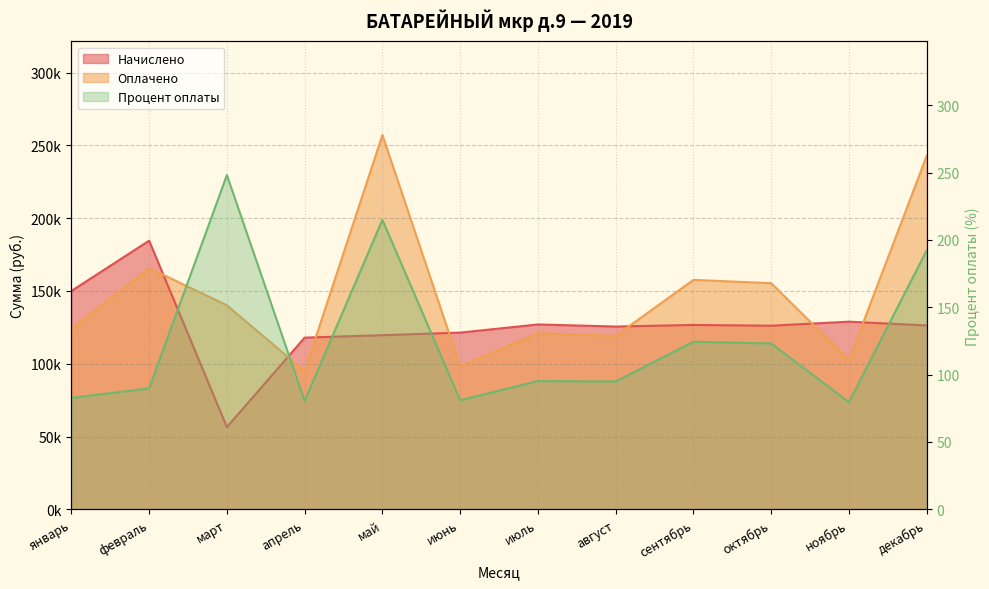

Which series has the largest total across all categories?

Оплачено